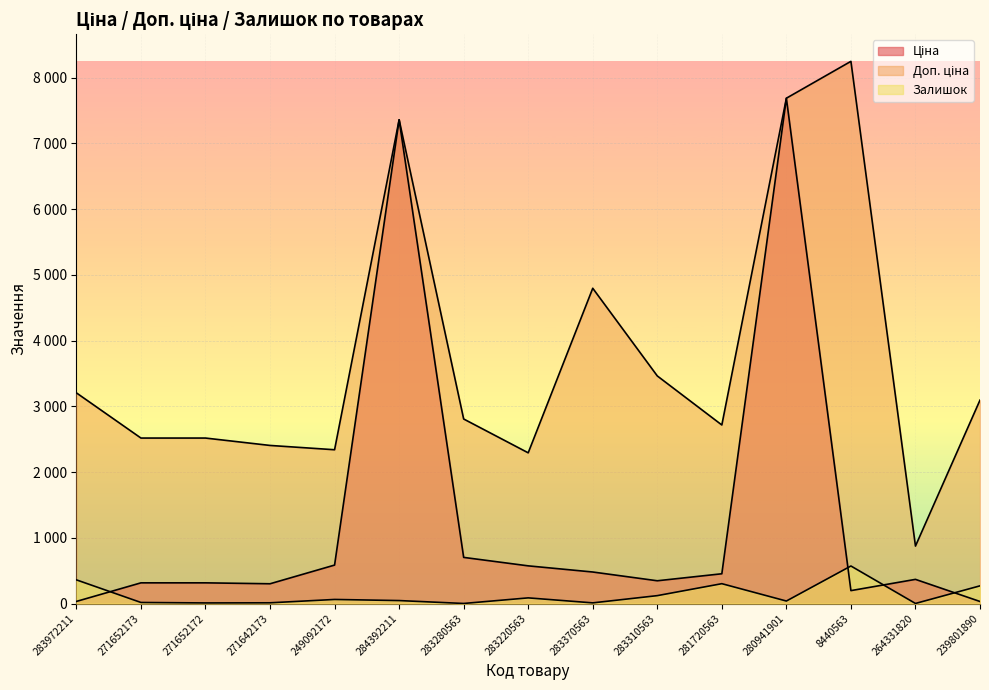

Which category has the highest value across all series?

8440563